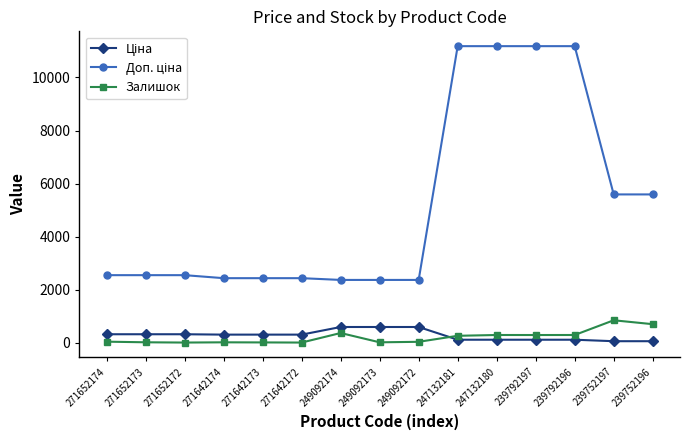

What is the average value of the Залишок series?

211.4